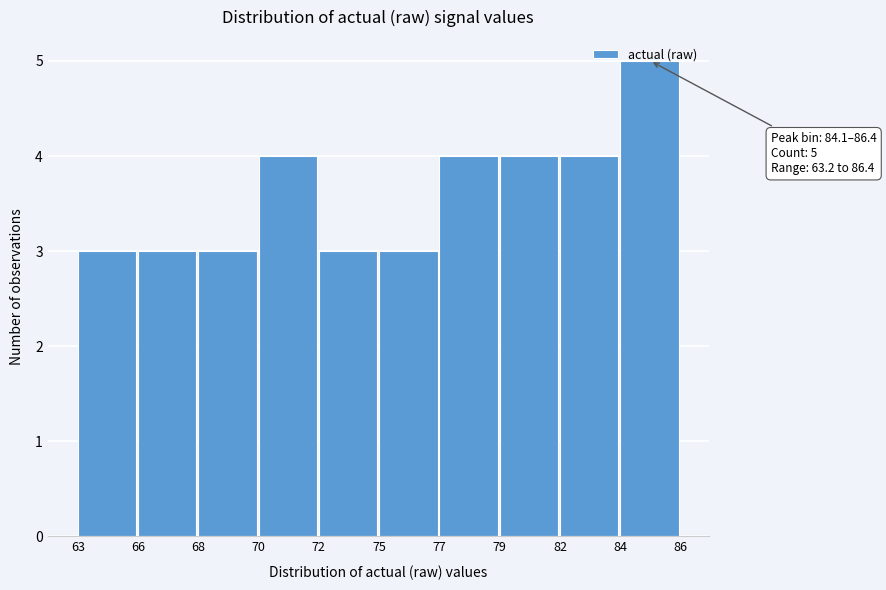

What is the value of the 10th bar from the left?

5